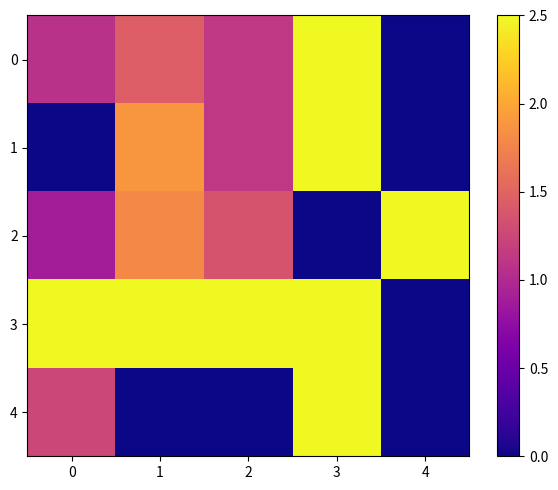

The 3 series shows 2.5 at 0. True or false?

True